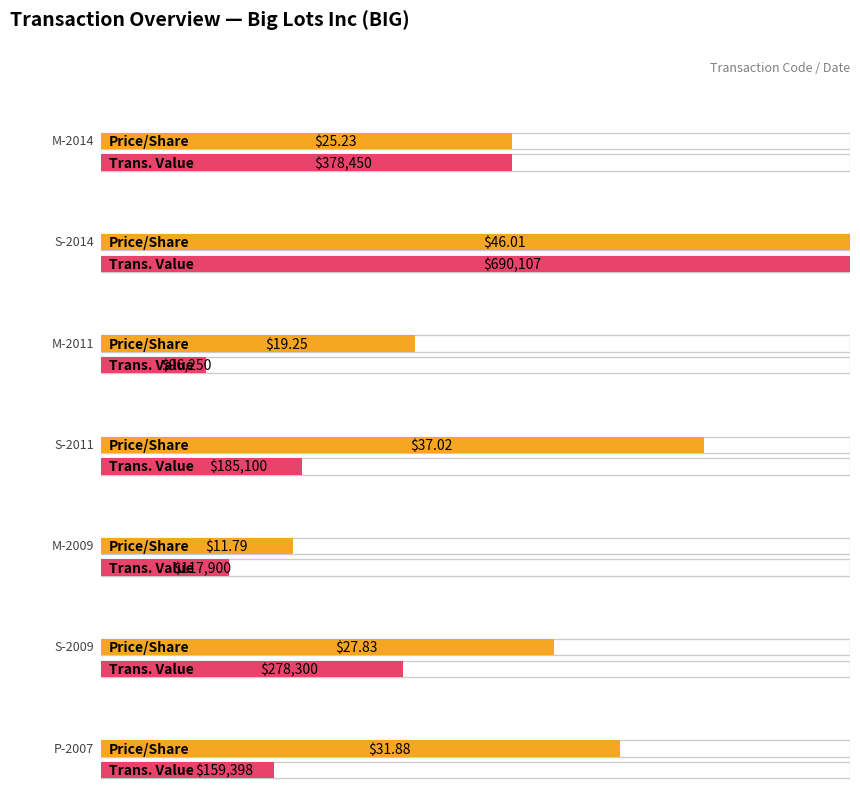

List the labels in order of transactionPricePerShare value, largest first.

S-2014, S-2011, P-2007, S-2009, M-2014, M-2011, M-2009